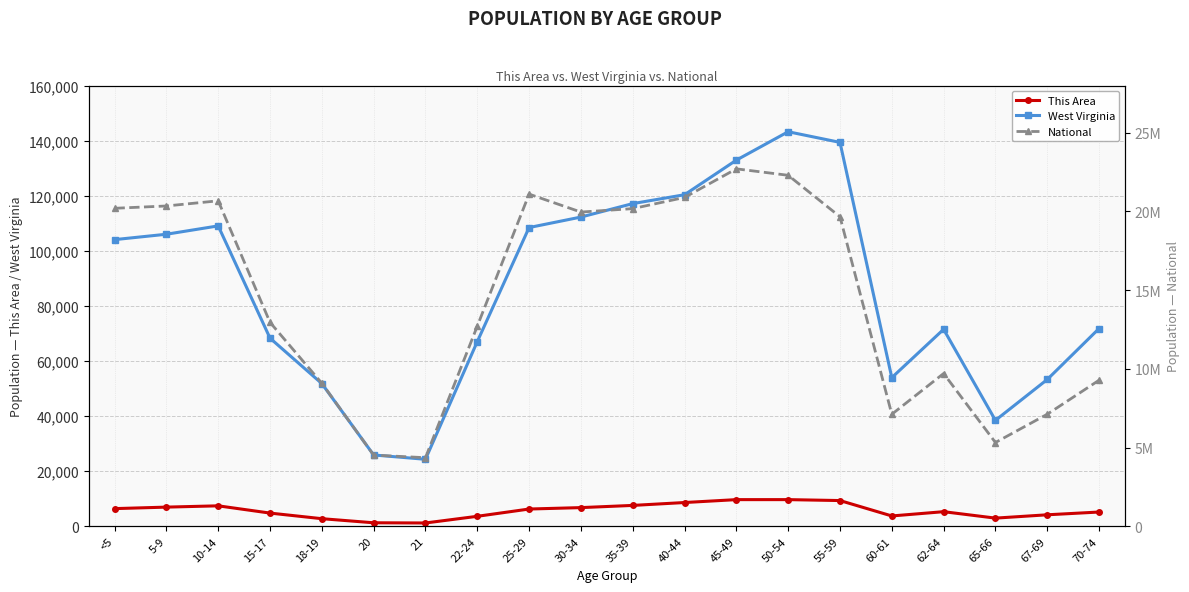

Where does the This Area series first go above 6246?

<5